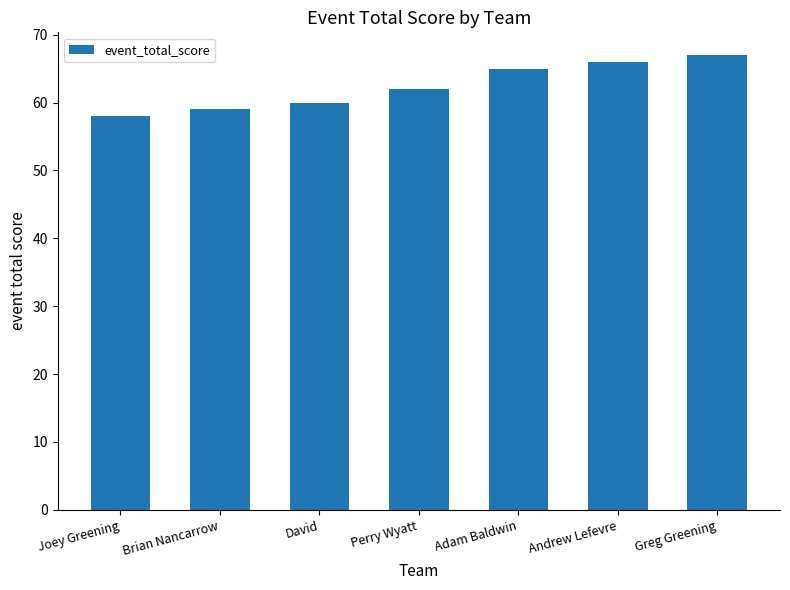

List the labels in order of value, largest first.

Greg Greening, Andrew Lefevre, Adam Baldwin, Perry Wyatt, David, Brian Nancarrow, Joey Greening